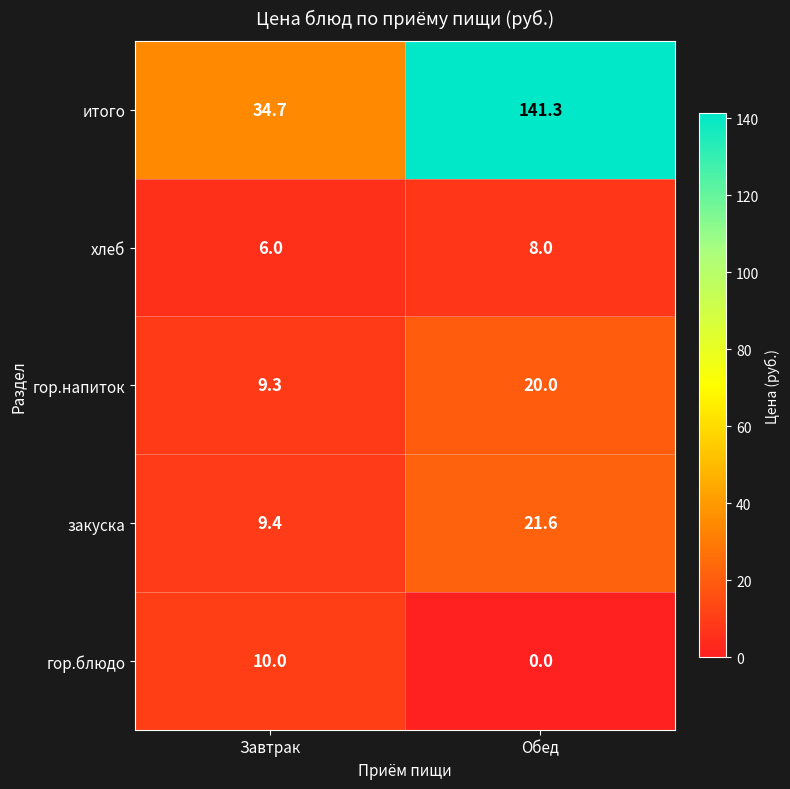

True or false: гор.блюдо has a value of -6.5 at Обед.

False